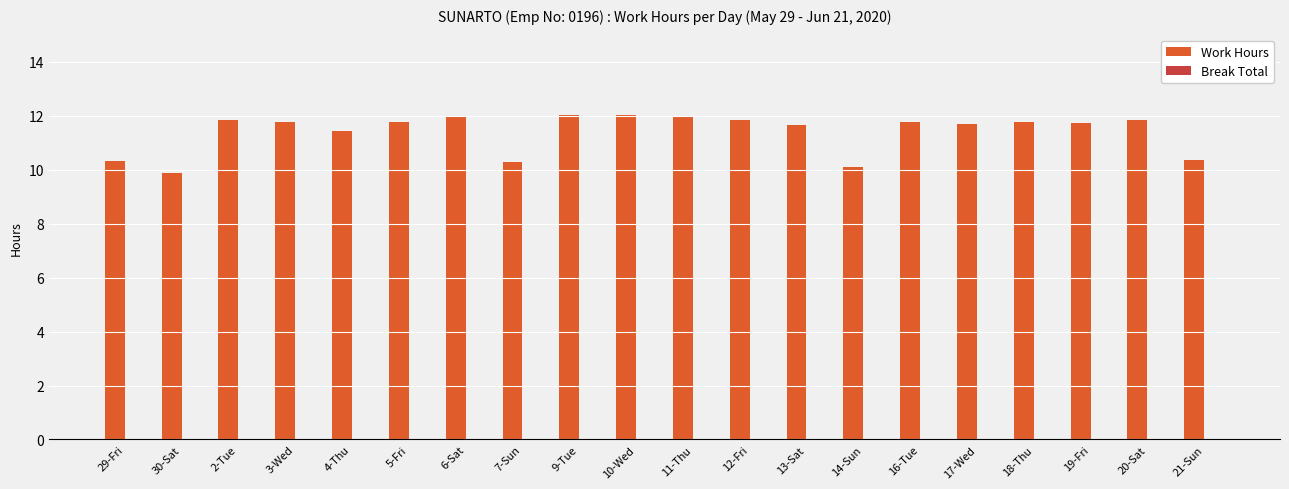

What position from the left is 11-Thu?

11